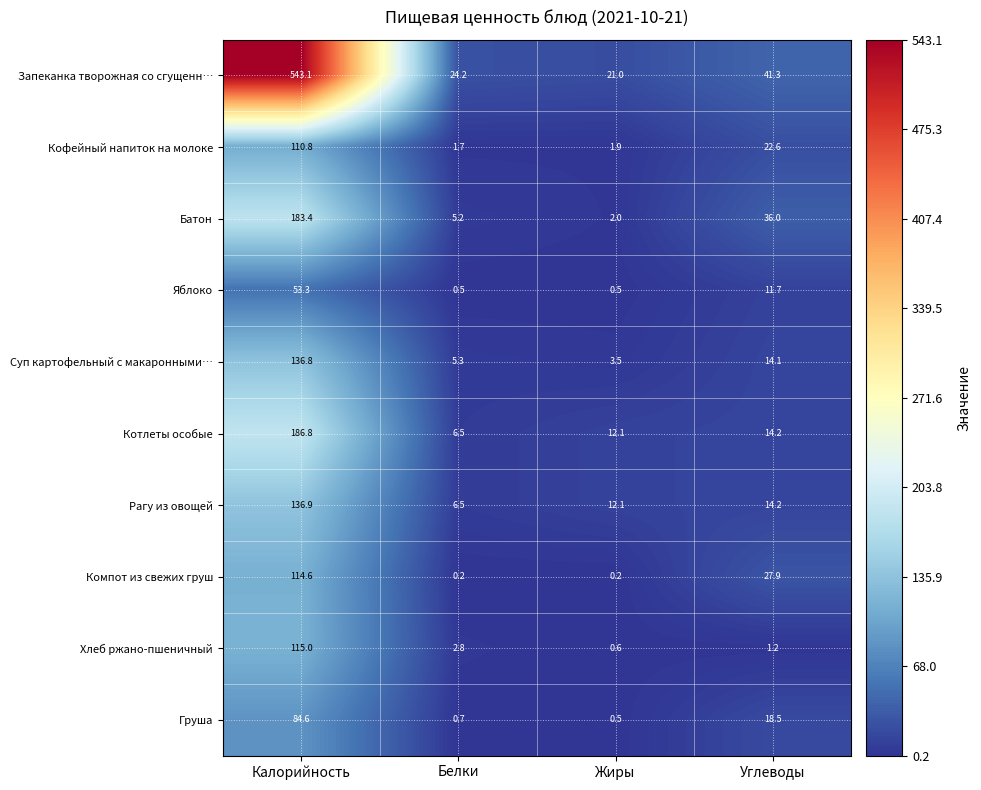

At which category is the sum across all series the highest?

Калорийность